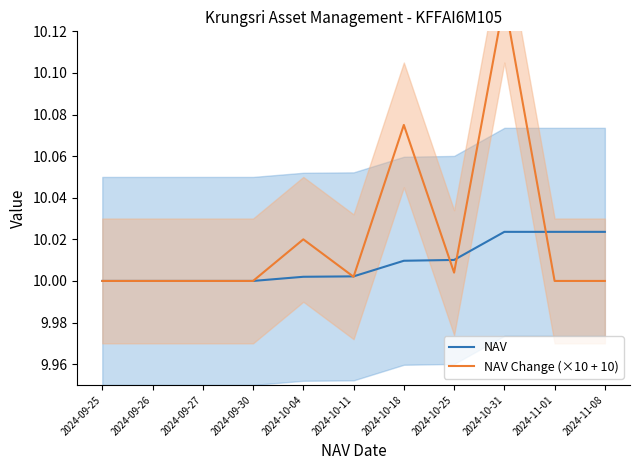

Which label corresponds to the smallest value in the chart?

2024-09-25